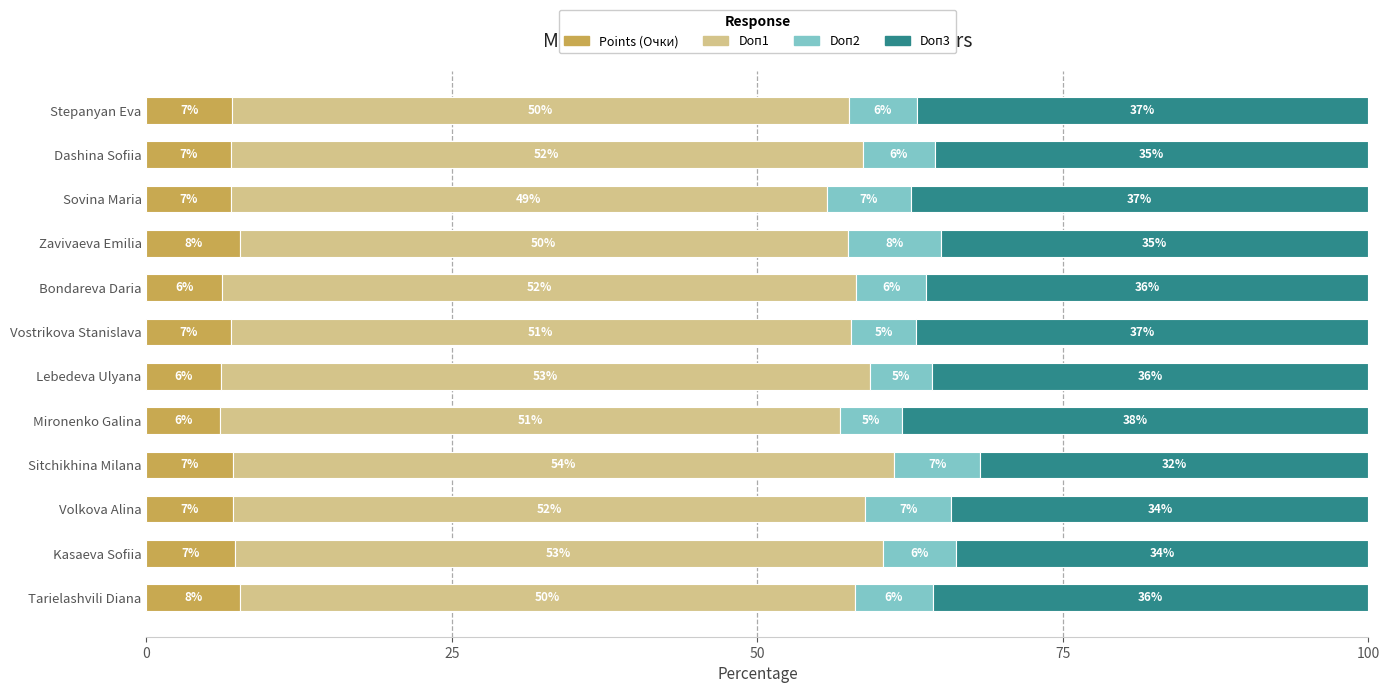

What is the total value across all series at Mironenko Galina?

100.0